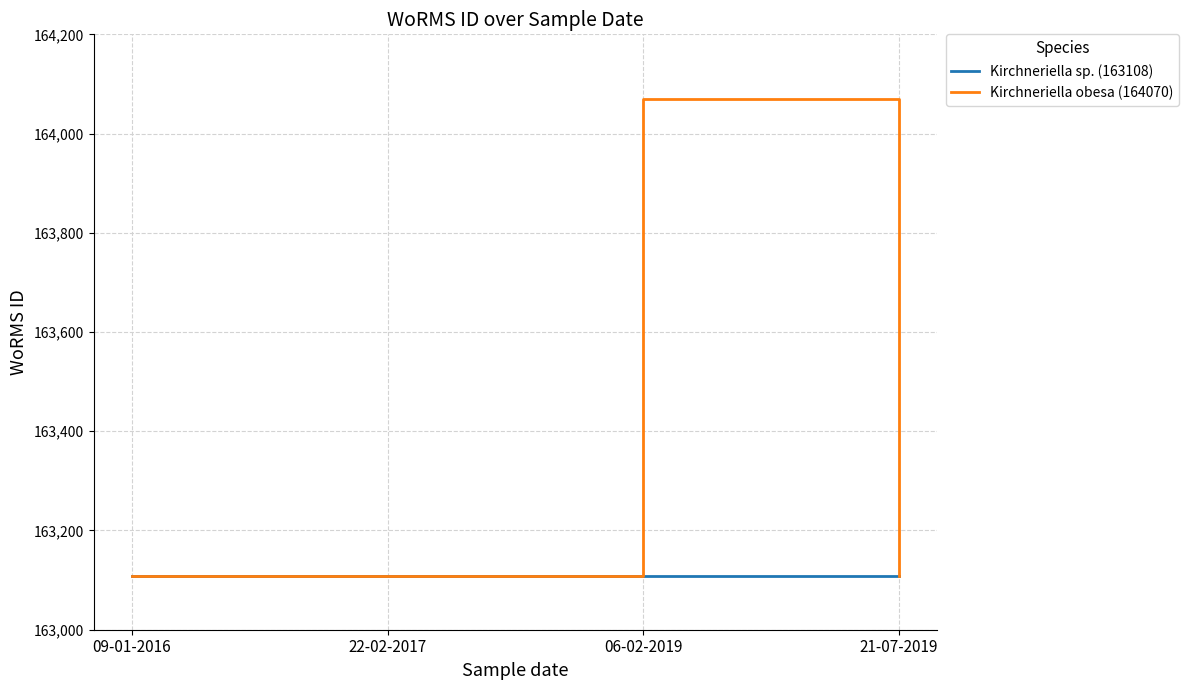

What is the difference between the maximum and minimum values in the Kirchneriella obesa (164070) series?

962